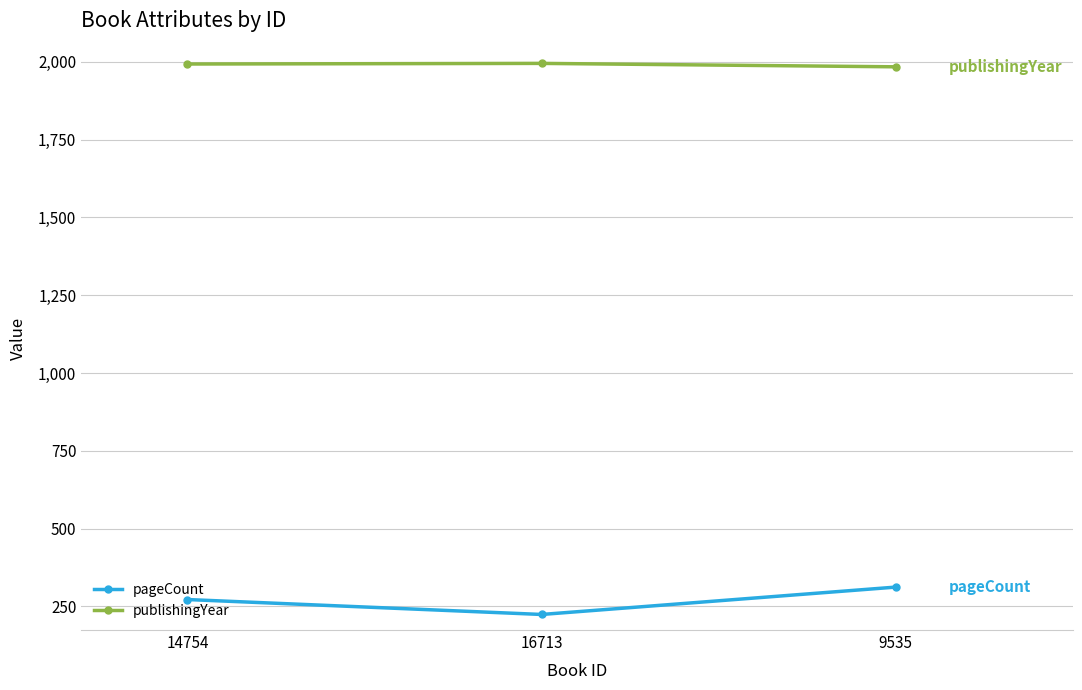

At how many categories does at least one series exceed 688?

3